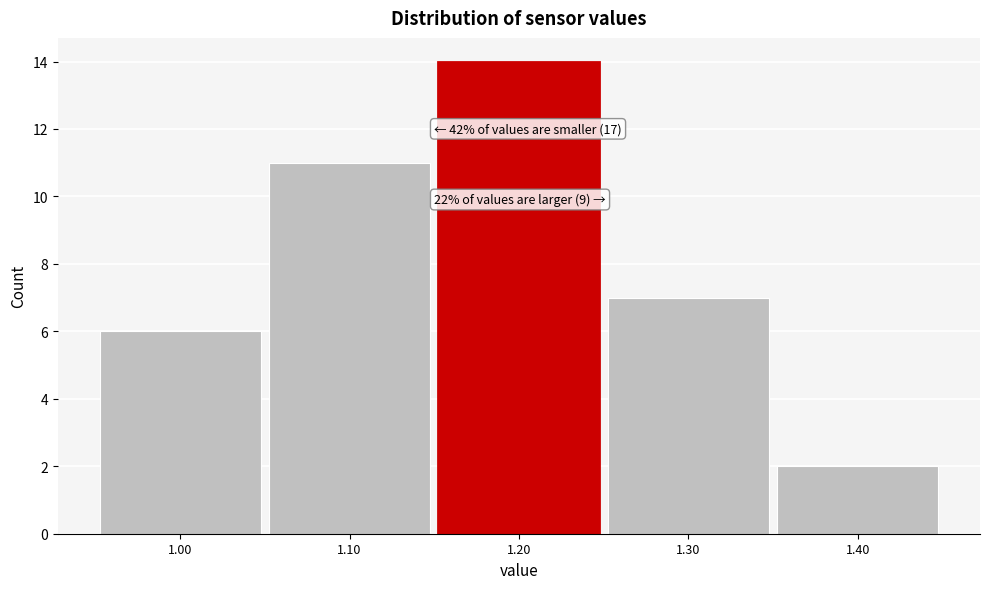

Which range on the x-axis has the tallest bar?

1.15 to 1.25